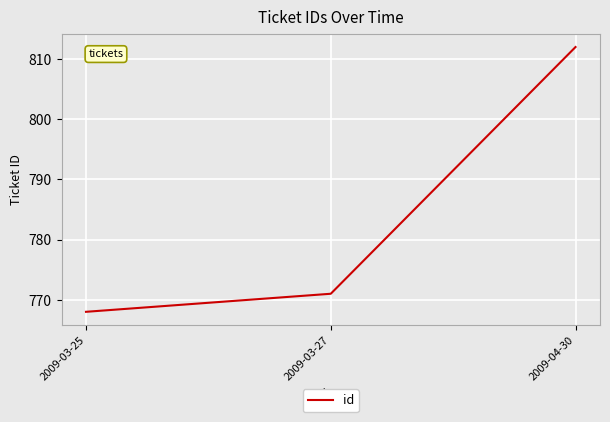

How many series are shown in this chart?

1